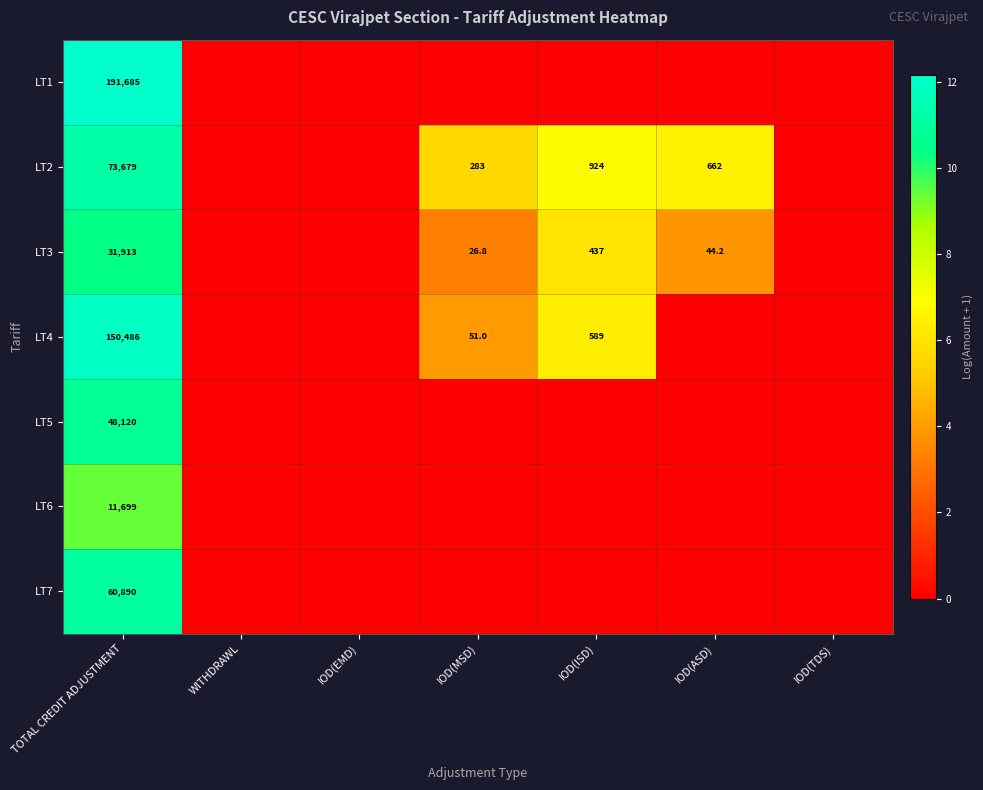

Which series has the widest spread of values?

LT1